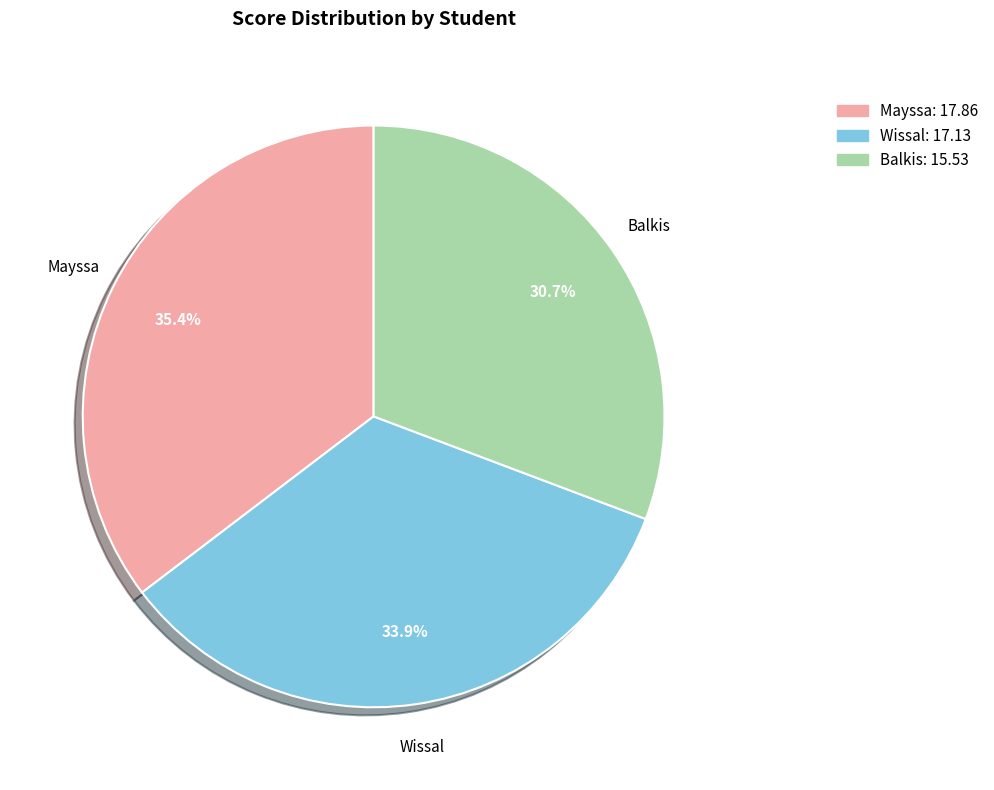

Which slice is the largest?

Mayssa